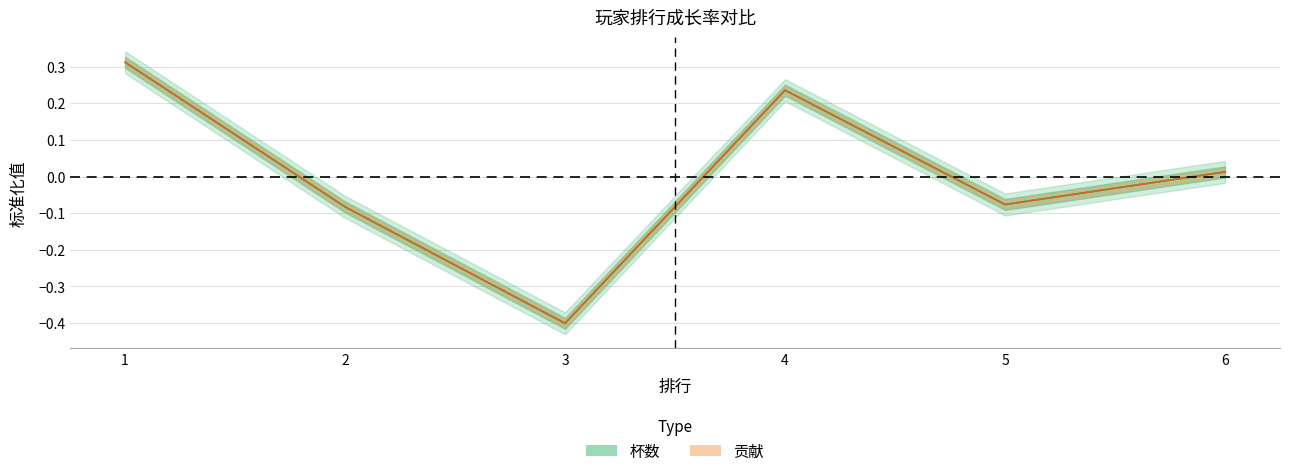

Which series has the largest range (max minus min)?

杯数